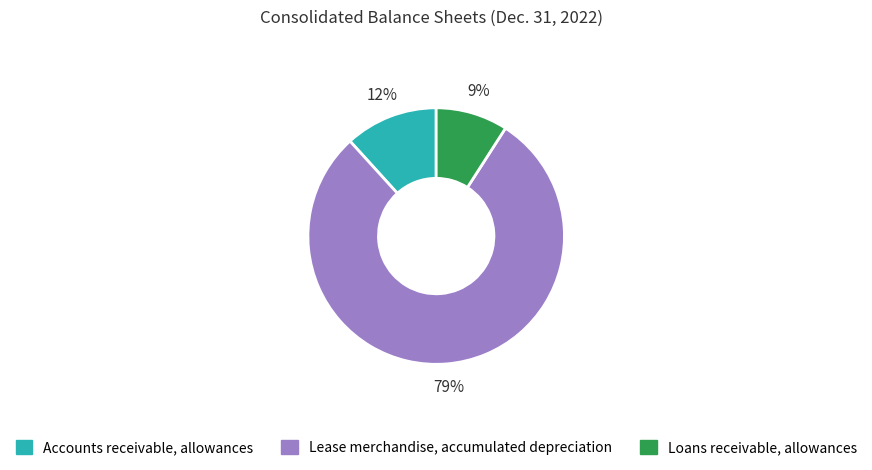

To the nearest percent, what is the average slice percentage?

33%